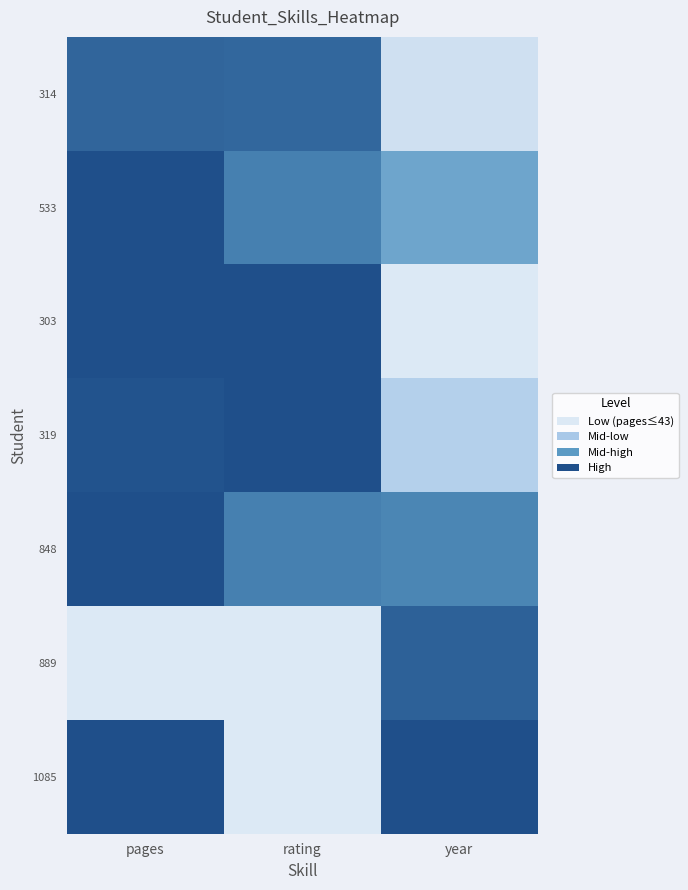

Reading left to right, what are all the values shown in this chart?

314: pages=0.9	rating=0.9	year=0.1
533: pages=1.0	rating=0.8	year=0.6
303: pages=1.0	rating=1.0	year=0.0
319: pages=1.0	rating=1.0	year=0.2
848: pages=1.0	rating=0.8	year=0.8
889: pages=0.0	rating=0.0	year=0.9
1085: pages=1.0	rating=0.0	year=1.0